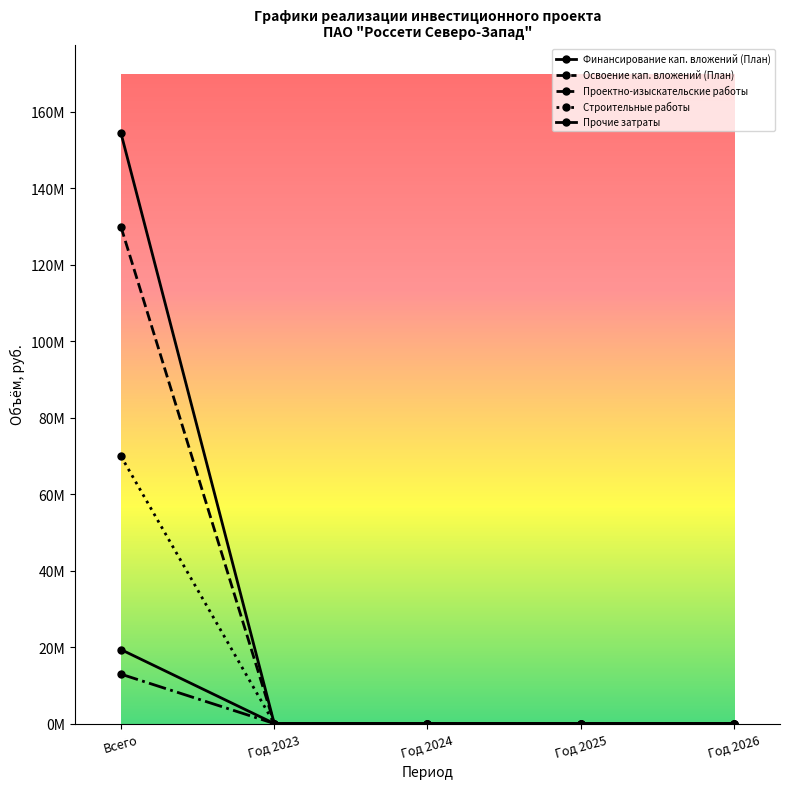

What is the label of the 3rd point from the right?

Год 2024